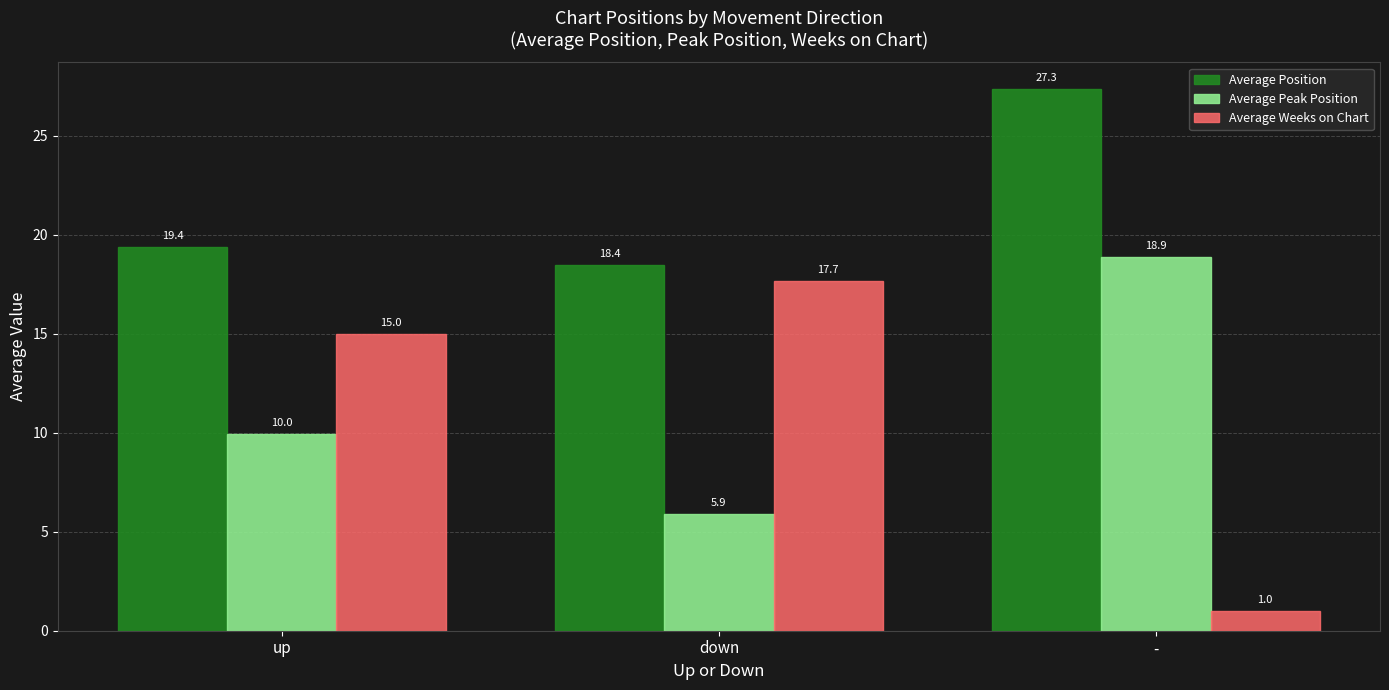

Reading right to left, list all the values displayed in this chart.

Average Position: 27.3	18.4	19.4
Average Peak Position: 18.9	5.9	10.0
Average Weeks on Chart: 1.0	17.7	15.0